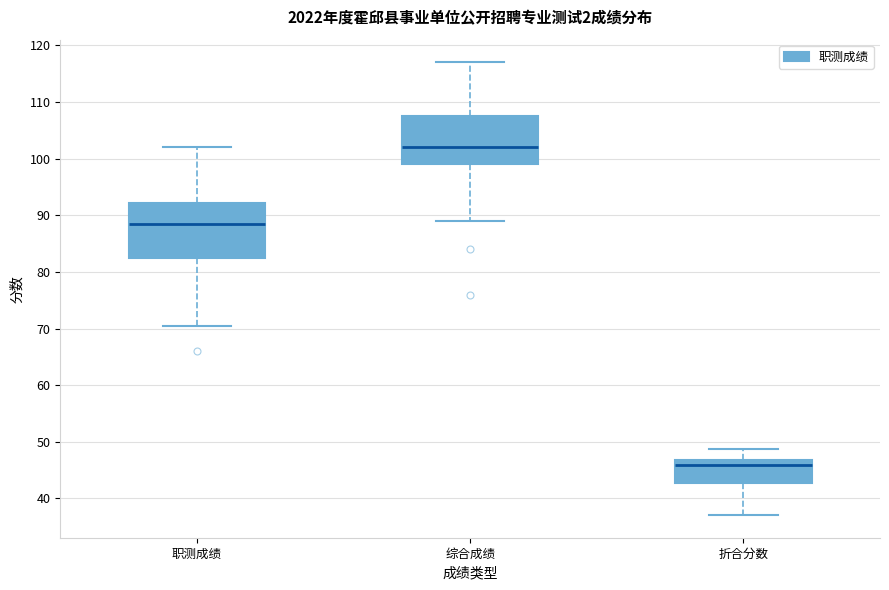

Reading left to right, read every box against the y-axis: the position of its median line, the range the box covers, and the ends of its whiskers. The values are not printed on the chart, so give them approximately, as read against the axis.

职测成绩: median 89, box 83 to 92, whiskers 71 to 102
综合成绩: median 102, box 99 to 108, whiskers 89 to 117
折合分数: median 46, box 43 to 47, whiskers 37 to 49